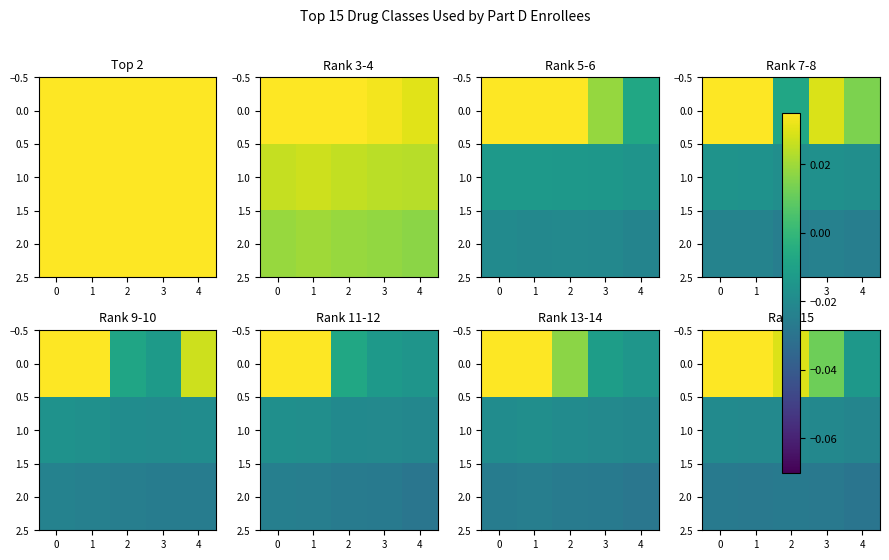

What is the sum of the 2.0 values at 1 and 4?

-0.1